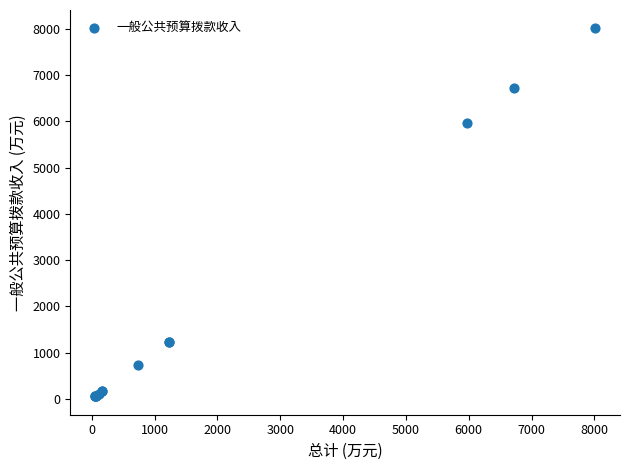

What Y value in the scatter plot is closest to 4033?

5975.0